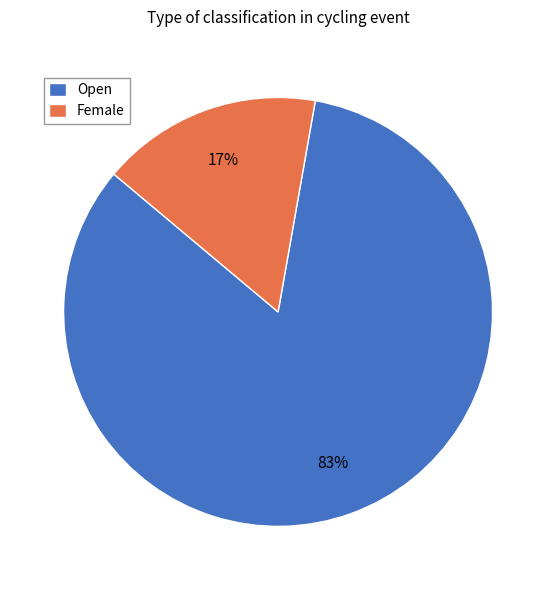

True or false: Open accounts for 89% of the total.

False